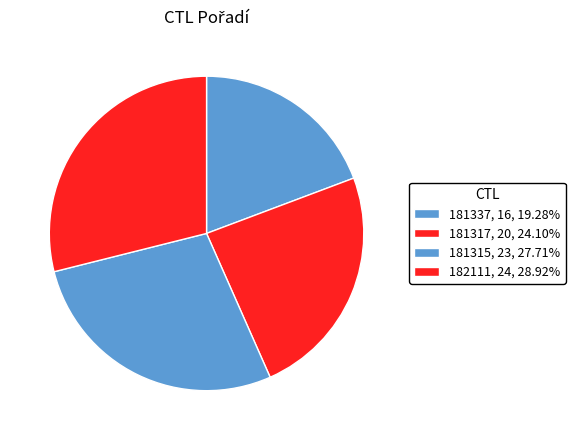

Is it true that 182111 is 43% of the pie?

False